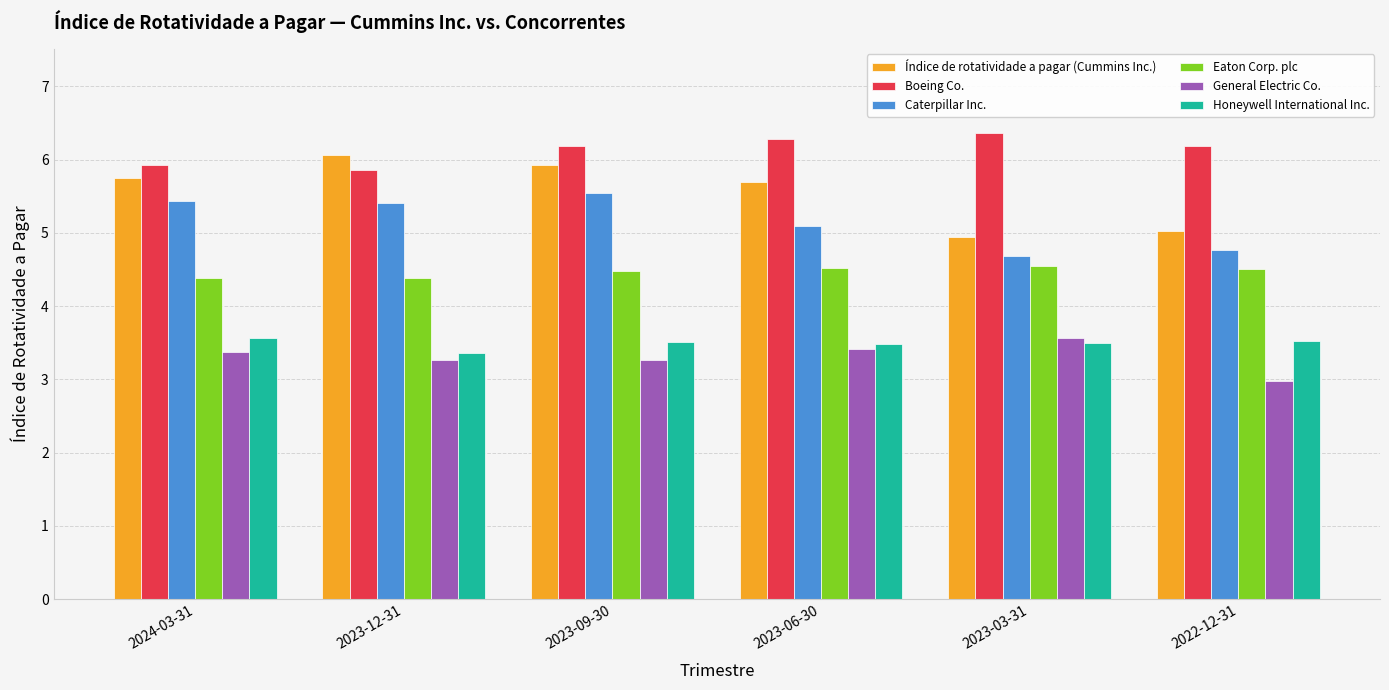

Is it true that Boeing Co. equals 6.3 at 2023-06-30?

True